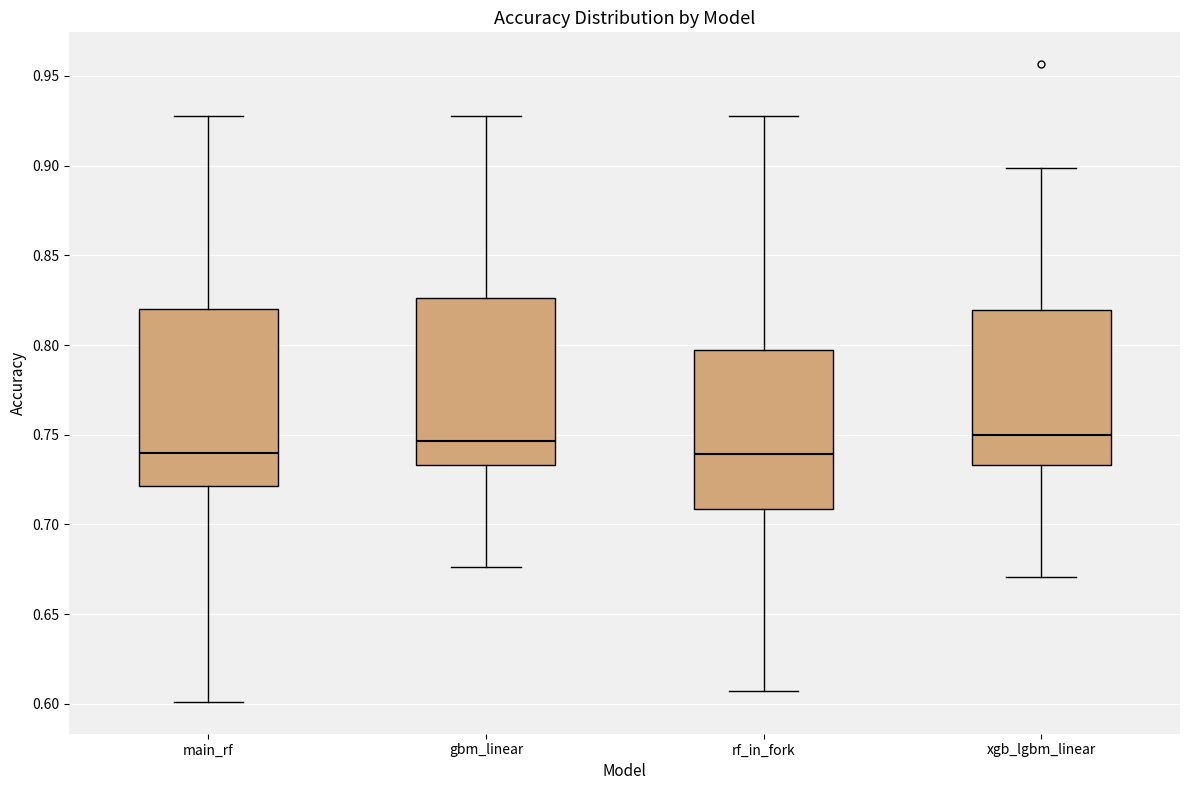

Reading left to right, transcribe this box plot: for each box, give where its median line is, the range the box spans, and where its two whiskers end, as read against the y-axis. The values are not printed on the chart, so give them approximately, as read against the axis.

main_rf: median 0.740, box 0.720 to 0.820, whiskers 0.600 to 0.930
gbm_linear: median 0.745, box 0.735 to 0.825, whiskers 0.675 to 0.930
rf_in_fork: median 0.740, box 0.710 to 0.795, whiskers 0.605 to 0.930
xgb_lgbm_linear: median 0.750, box 0.735 to 0.820, whiskers 0.670 to 0.900